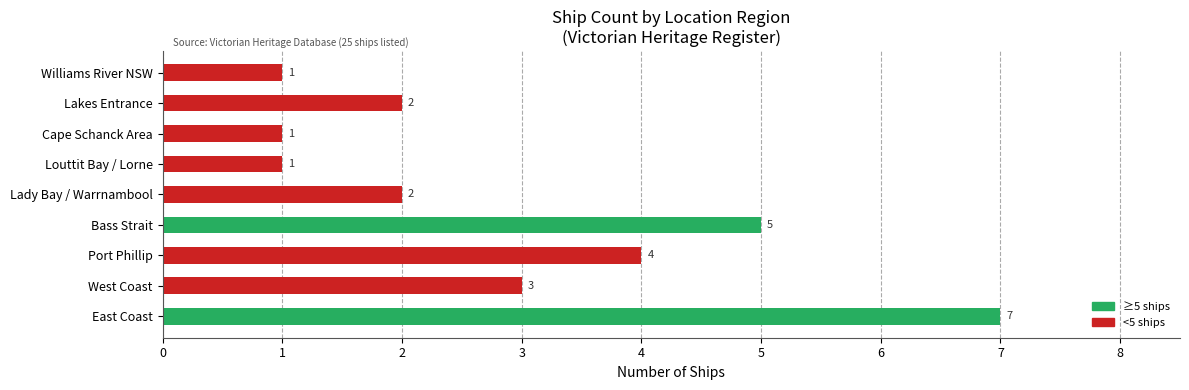

How many values are between 1 and 4?

7